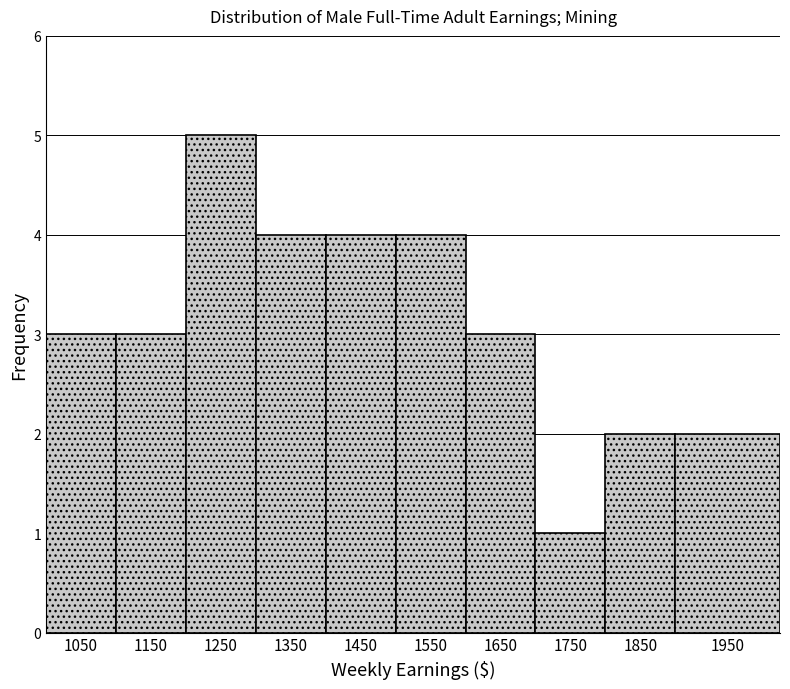

Reading right to left, transcribe all the data shown in this chart.

2	2	1	3	4	4	4	5	3	3